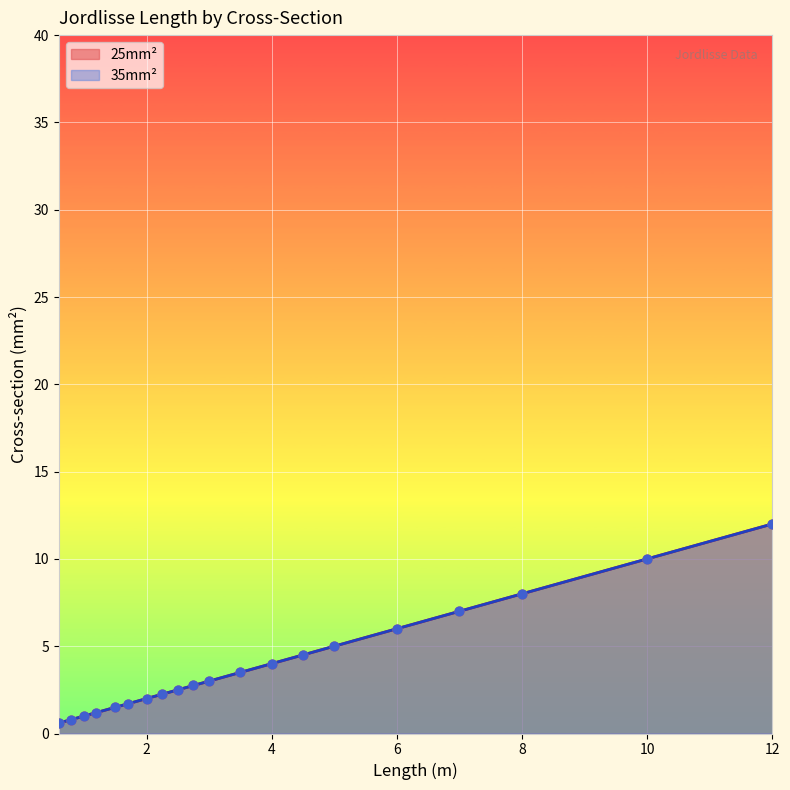

Which series has the largest total across all categories?

25mm²